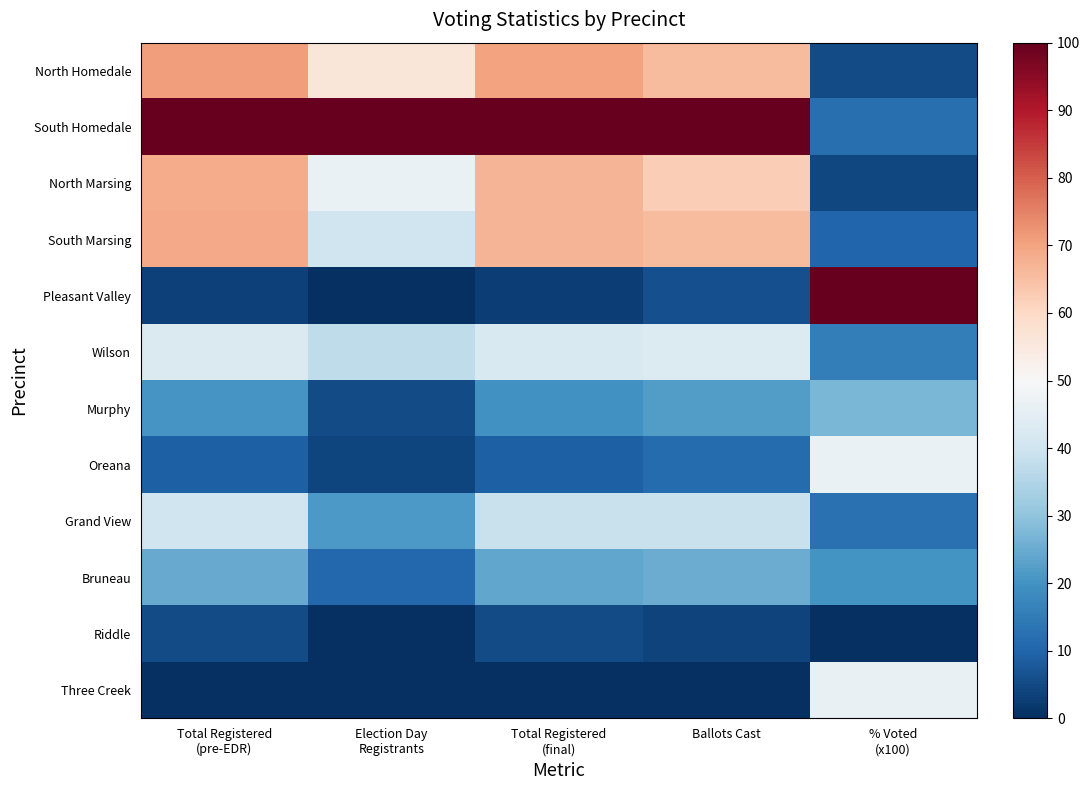

Reading right to left, transcribe all the data shown in this chart.

North Homedale: % Voted
(x100)=5.3	Ballots Cast=65.7	Total Registered
(final)=69.9	Election Day
Registrants=56.0	Total Registered
(pre-EDR)=70.8
South Homedale: % Voted
(x100)=12.3	Ballots Cast=100.0	Total Registered
(final)=100.0	Election Day
Registrants=100.0	Total Registered
(pre-EDR)=100.0
North Marsing: % Voted
(x100)=4.5	Ballots Cast=62.5	Total Registered
(final)=67.1	Election Day
Registrants=46.7	Total Registered
(pre-EDR)=68.4
South Marsing: % Voted
(x100)=10.5	Ballots Cast=65.8	Total Registered
(final)=67.1	Election Day
Registrants=40.0	Total Registered
(pre-EDR)=68.8
Pleasant Valley: % Voted
(x100)=100.0	Ballots Cast=6.2	Total Registered
(final)=3.1	Election Day
Registrants=0.0	Total Registered
(pre-EDR)=3.3
Wilson: % Voted
(x100)=15.3	Ballots Cast=43.3	Total Registered
(final)=42.5	Election Day
Registrants=37.3	Total Registered
(pre-EDR)=42.8
Murphy: % Voted
(x100)=27.1	Ballots Cast=21.9	Total Registered
(final)=19.7	Election Day
Registrants=5.3	Total Registered
(pre-EDR)=20.7
Oreana: % Voted
(x100)=46.6	Ballots Cast=11.6	Total Registered
(final)=9.0	Election Day
Registrants=4.0	Total Registered
(pre-EDR)=9.4
Grand View: % Voted
(x100)=12.6	Ballots Cast=38.7	Total Registered
(final)=38.9	Election Day
Registrants=21.3	Total Registered
(pre-EDR)=40.1
Bruneau: % Voted
(x100)=20.3	Ballots Cast=25.1	Total Registered
(final)=23.8	Election Day
Registrants=10.7	Total Registered
(pre-EDR)=24.7
Riddle: % Voted
(x100)=0.0	Ballots Cast=3.9	Total Registered
(final)=5.1	Election Day
Registrants=0.0	Total Registered
(pre-EDR)=5.4
Three Creek: % Voted
(x100)=46.1	Ballots Cast=0.0	Total Registered
(final)=0.0	Election Day
Registrants=0.0	Total Registered
(pre-EDR)=0.0